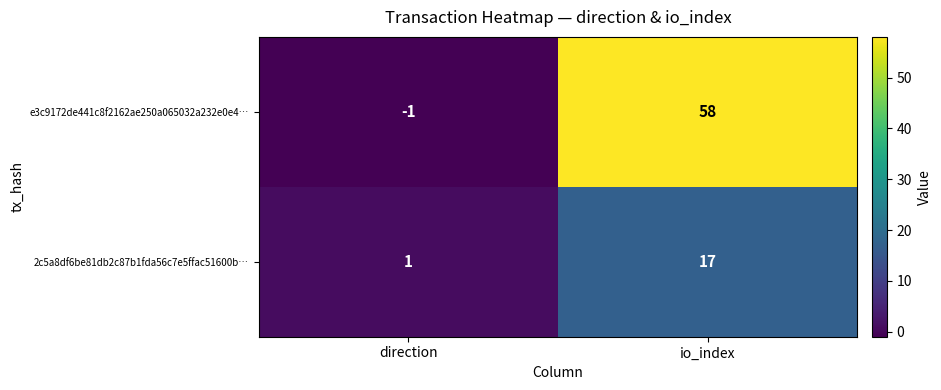

What is the total value across all series at io_index?

75